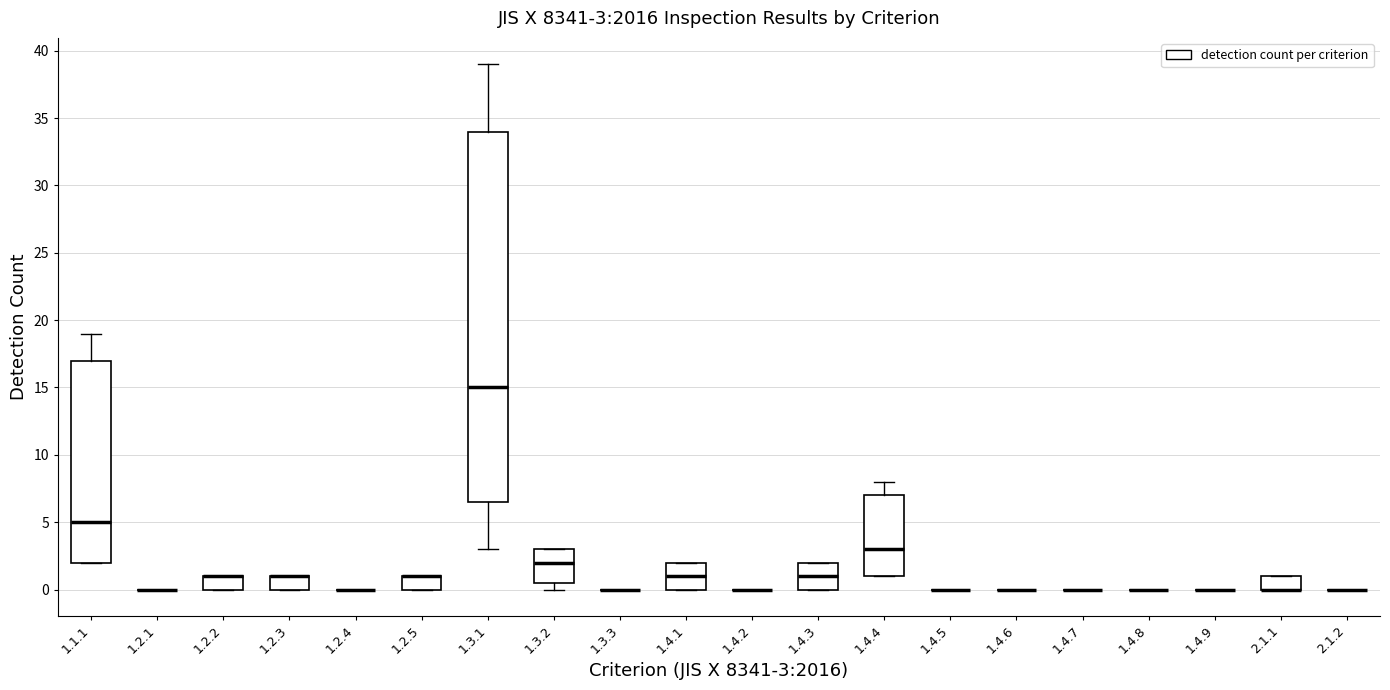

Comparing the boxes themselves (not the whiskers), which one is the tallest?

1.3.1